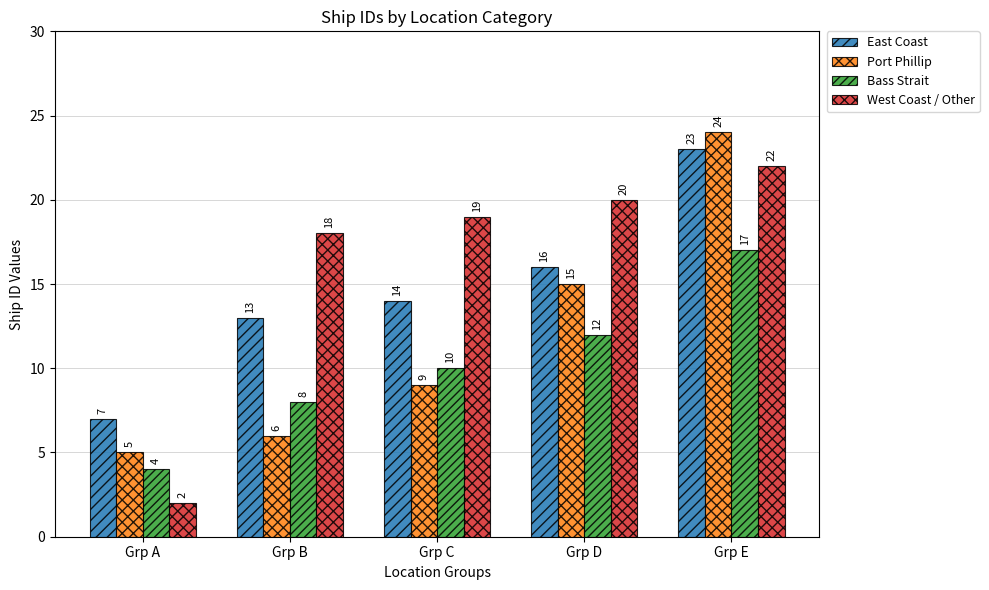

Which category has the lowest value across all series?

Grp A